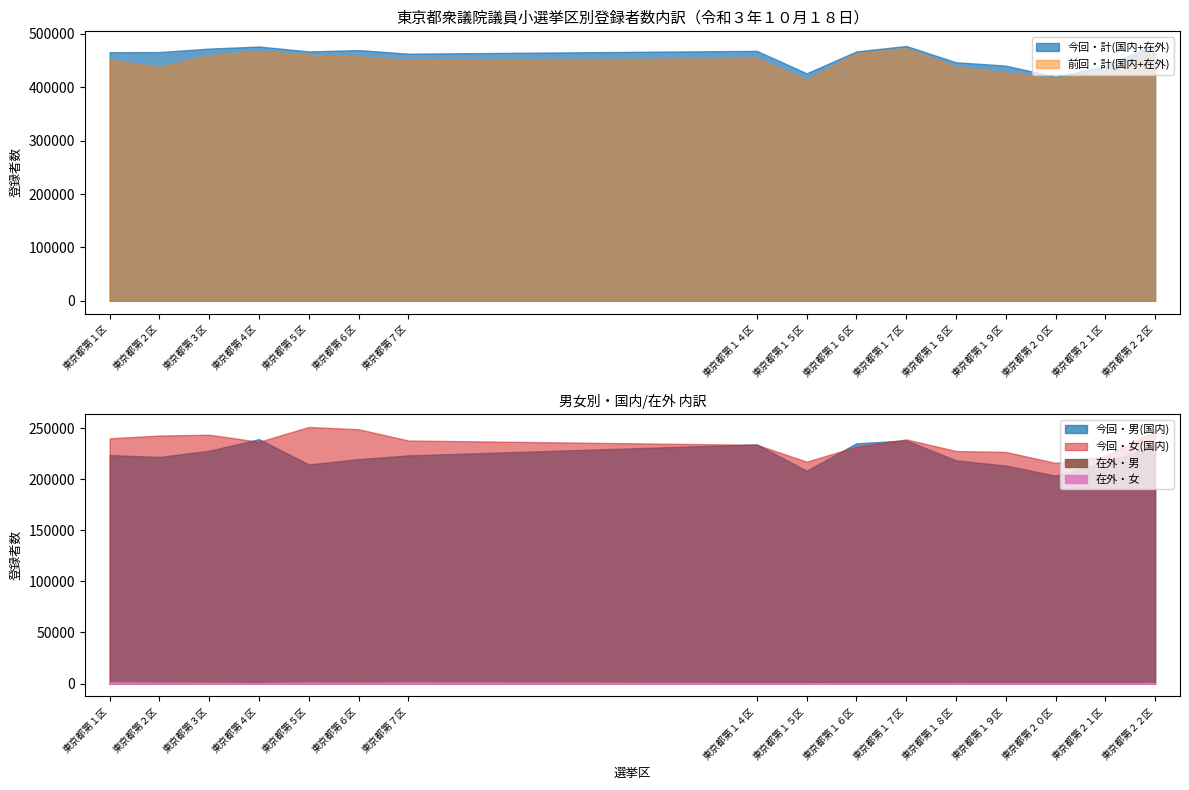

What is the lowest value of the 今回・計(国内+在外) series?

419701